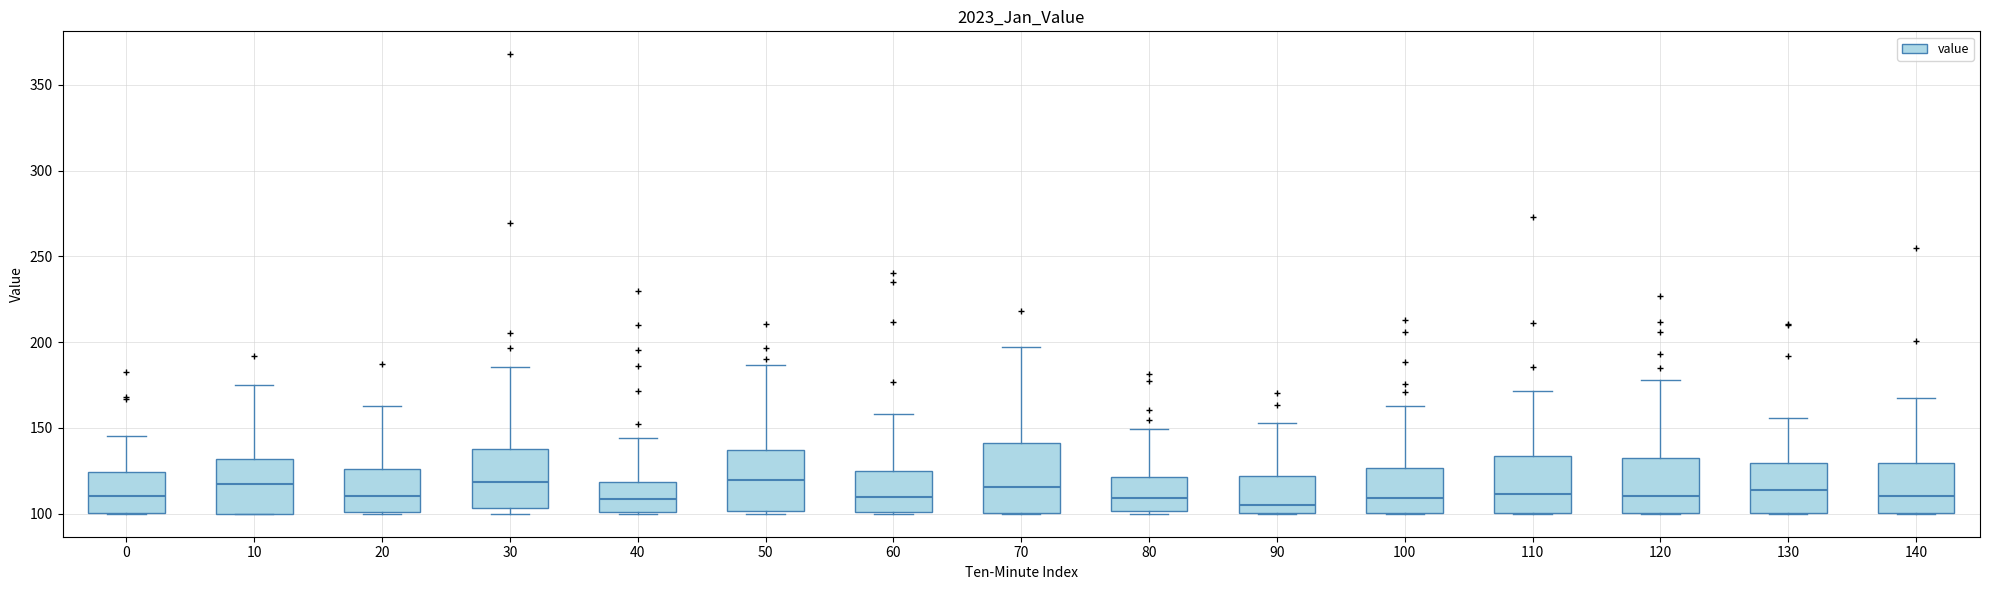

Comparing the boxes themselves (not the whiskers), which one is the tallest?

70